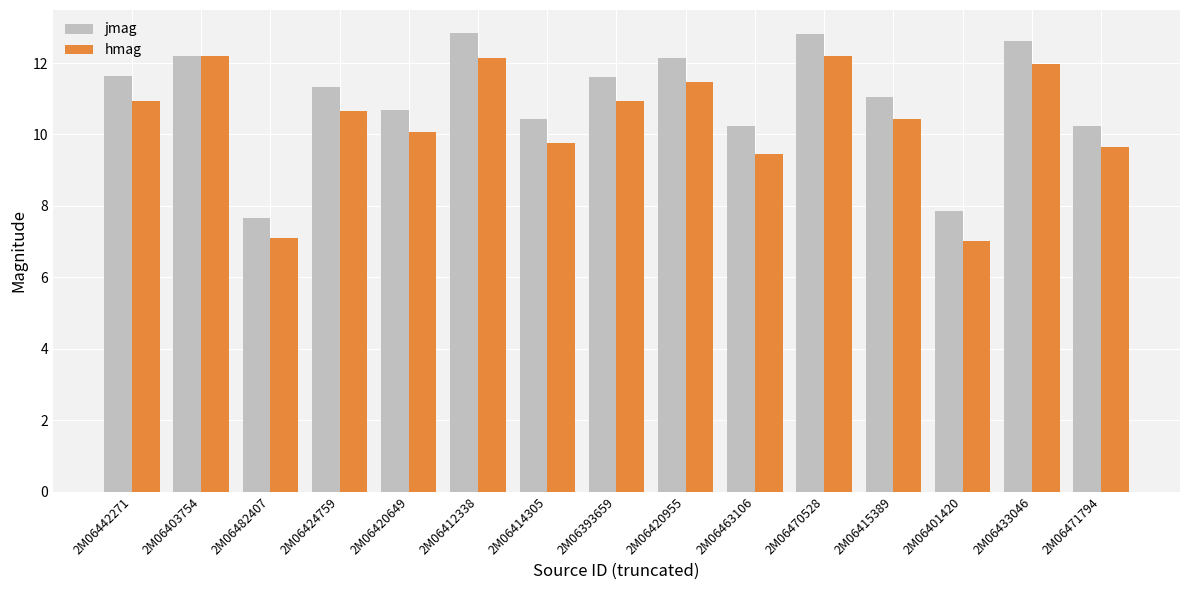

Reading left to right, list all the values displayed in this chart.

jmag: 11.6	12.2	7.7	11.3	10.7	12.8	10.4	11.6	12.1	10.2	12.8	11.0	7.9	12.6	10.2
hmag: 10.9	12.2	7.1	10.7	10.1	12.2	9.8	10.9	11.5	9.5	12.2	10.4	7.0	12.0	9.6